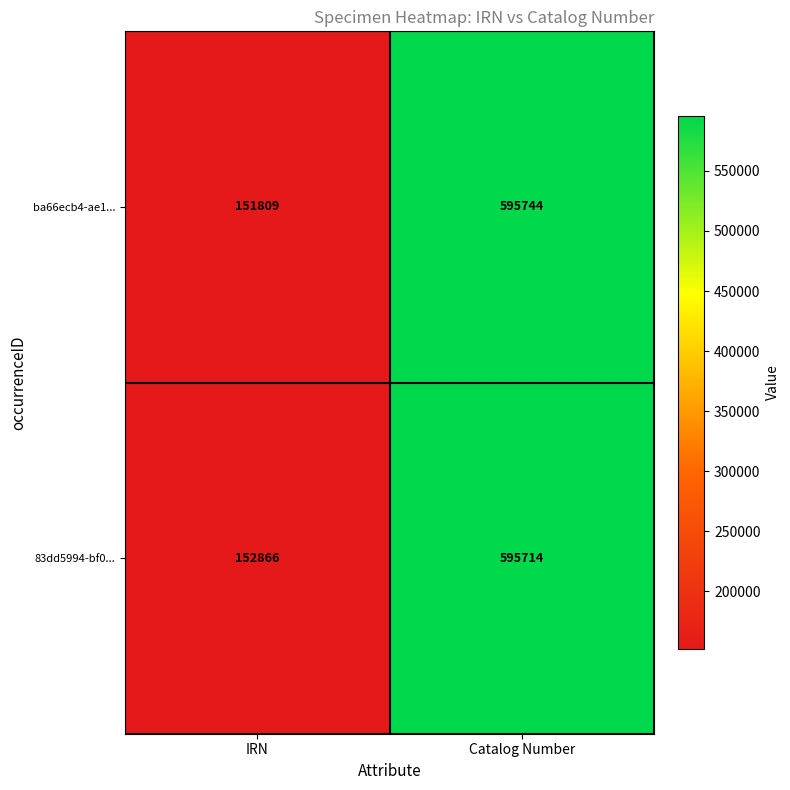

Which category has the lowest value across all series?

IRN